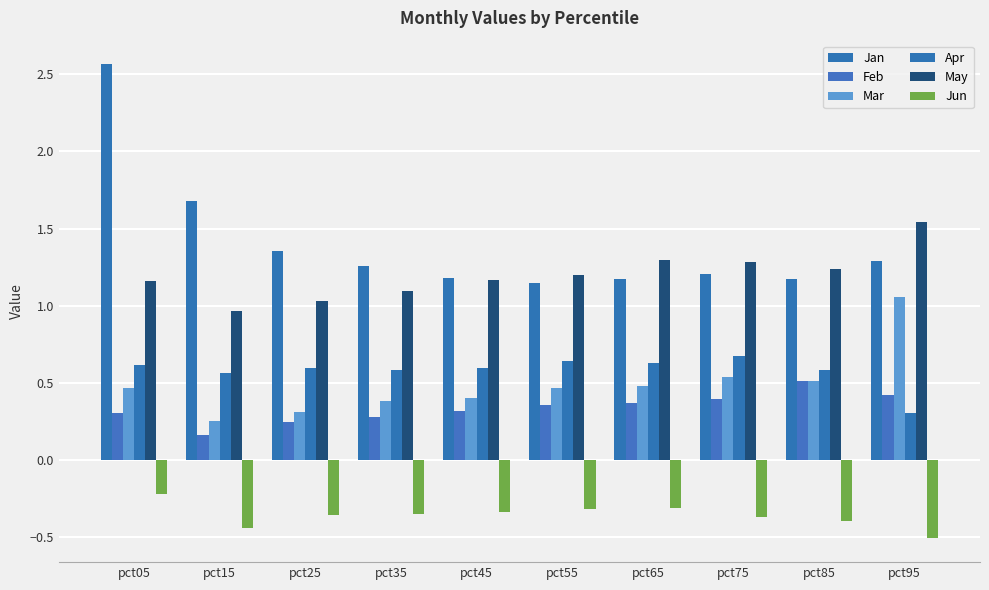

At how many categories does at least one series exceed 0?

10